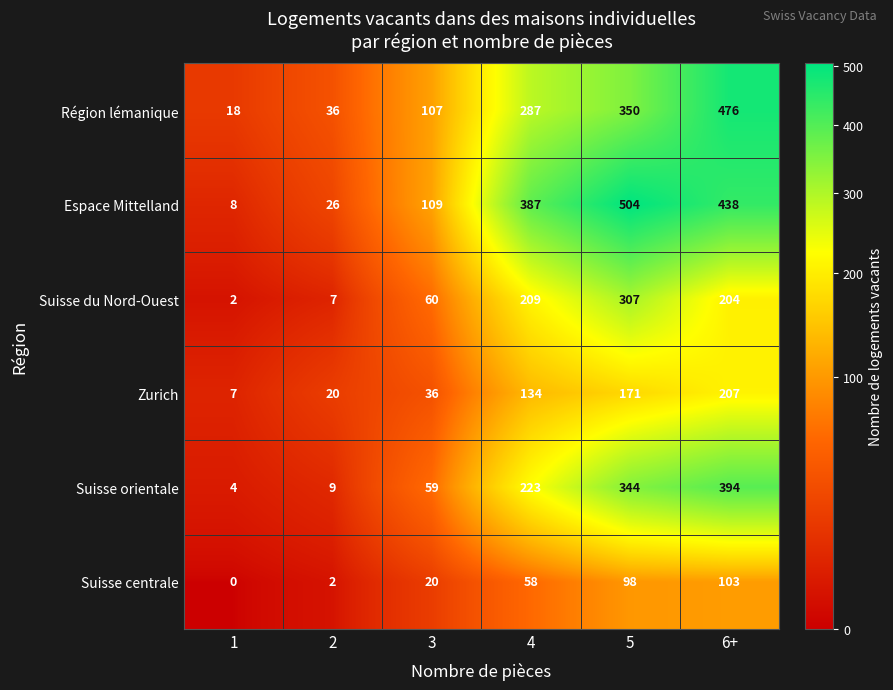

Count the number of data series in this chart.

6